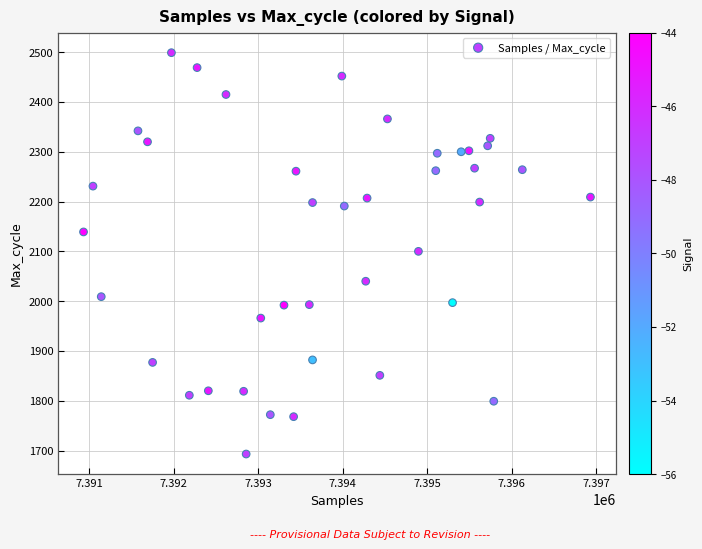

What is the range of Y values (max minus min)?

806